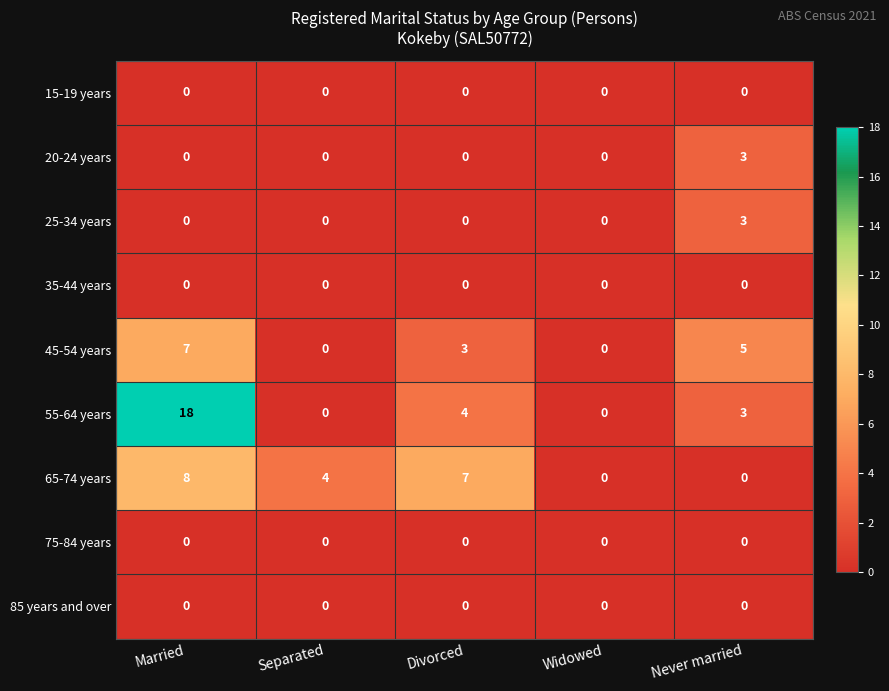

The value of 15-19 years at Separated is 0. True or false?

True